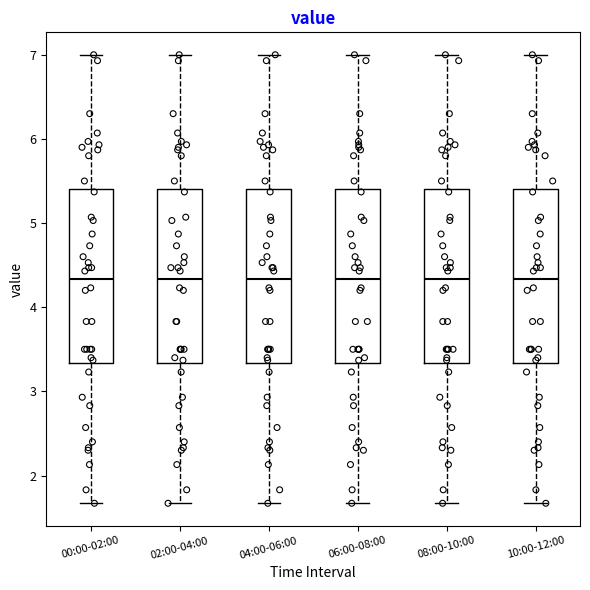

Reading left to right, transcribe this box plot: for each box, give where its median line is, the range the box spans, and where its two whiskers end, as read against the y-axis. The values are not printed on the chart, so give them approximately, as read against the axis.

00:00-02:00: median 4.3, box 3.3 to 5.4, whiskers 1.7 to 7.0
02:00-04:00: median 4.3, box 3.3 to 5.4, whiskers 1.7 to 7.0
04:00-06:00: median 4.3, box 3.3 to 5.4, whiskers 1.7 to 7.0
06:00-08:00: median 4.3, box 3.3 to 5.4, whiskers 1.7 to 7.0
08:00-10:00: median 4.3, box 3.3 to 5.4, whiskers 1.7 to 7.0
10:00-12:00: median 4.3, box 3.3 to 5.4, whiskers 1.7 to 7.0